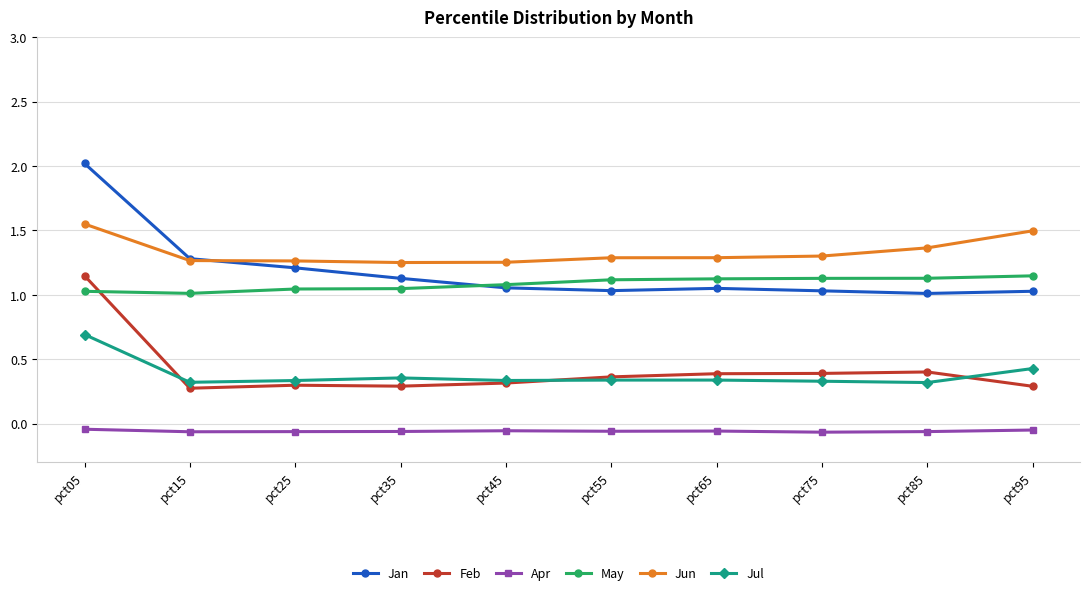

What is the maximum value shown in the chart?

2.0